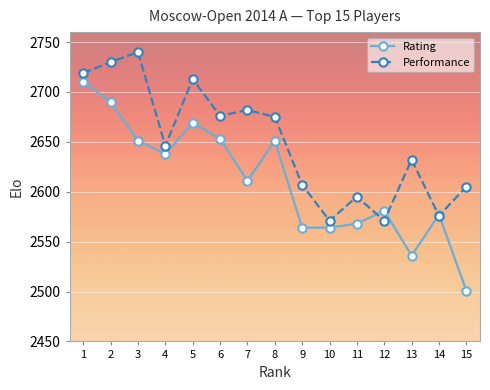

What is the difference between the maximum and minimum values in the Rating series?

209